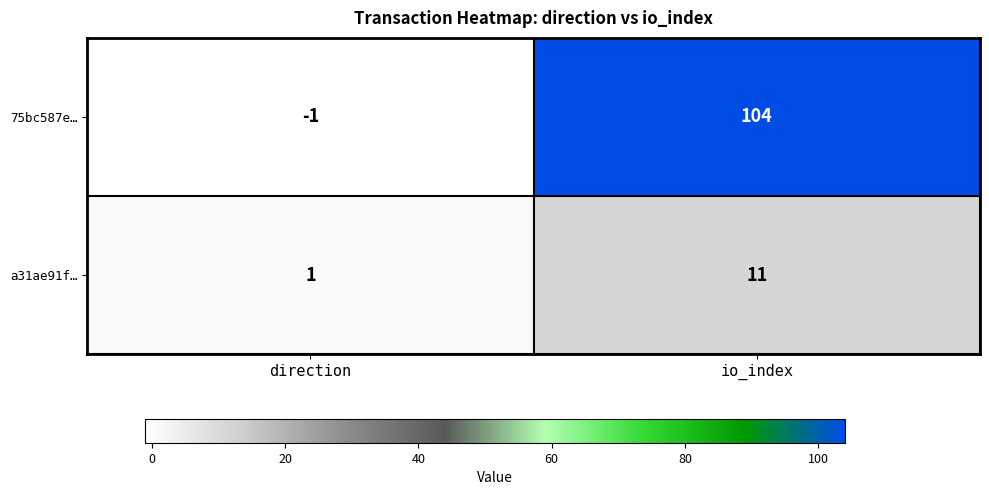

The a31ae91f… series shows 1 at direction. True or false?

True